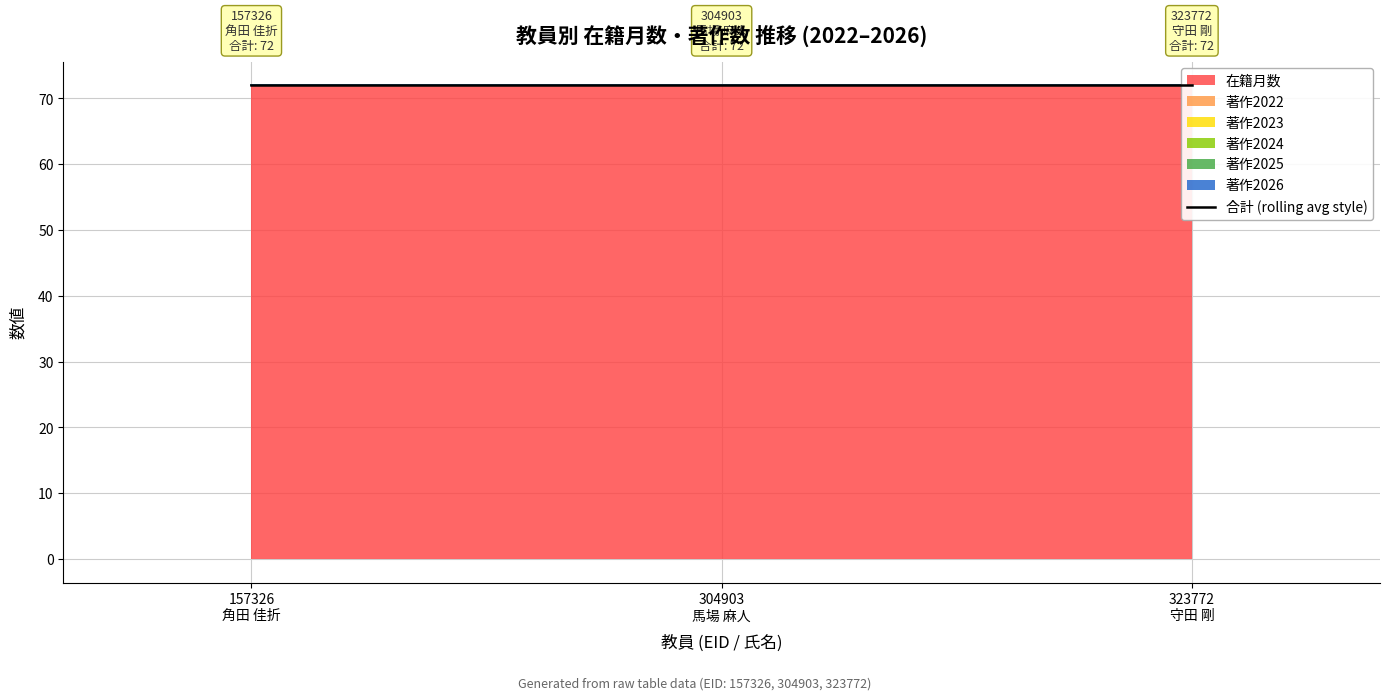

Reading right to left, what are all the values shown in this chart?

在籍月数: 323772
守田 剛=72	304903
馬場 麻人=72	157326
角田 佳折=72
著作2022: 323772
守田 剛=0	304903
馬場 麻人=0	157326
角田 佳折=0
著作2023: 323772
守田 剛=0	304903
馬場 麻人=0	157326
角田 佳折=0
著作2024: 323772
守田 剛=0	304903
馬場 麻人=0	157326
角田 佳折=0
著作2025: 323772
守田 剛=0	304903
馬場 麻人=0	157326
角田 佳折=0
著作2026: 323772
守田 剛=0	304903
馬場 麻人=0	157326
角田 佳折=0